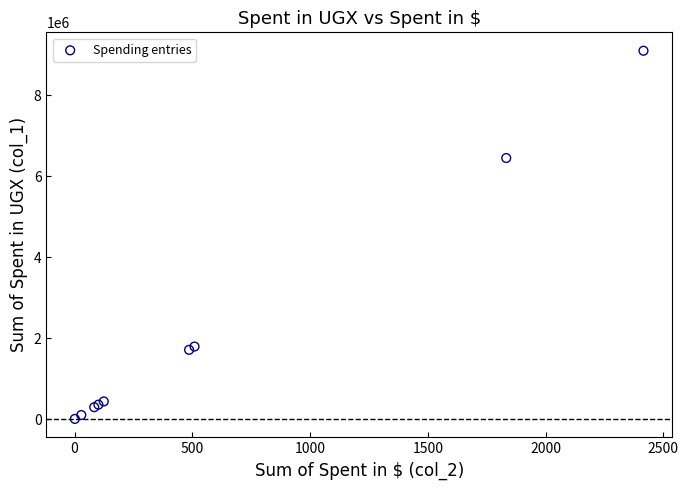

What Y value in the scatter plot is closest to 4553474?

6451260.0